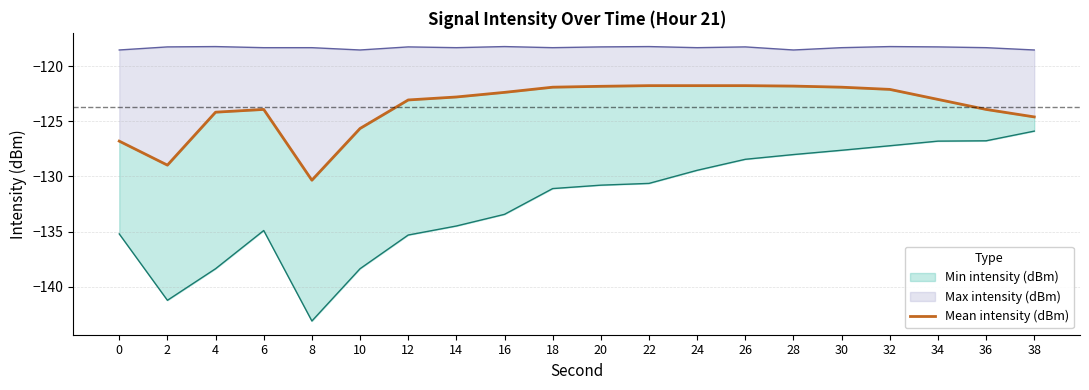

What is the change in value from 10 to 14?

+2.9